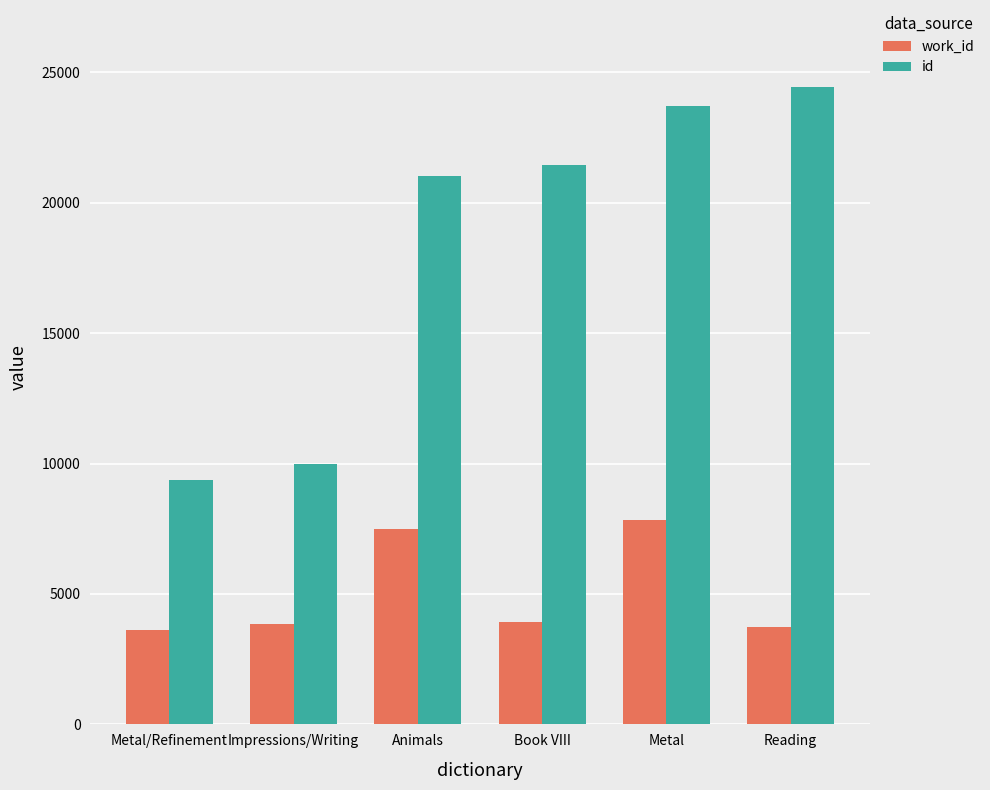

List the series in order of their overall mean, lowest first.

work_id, id